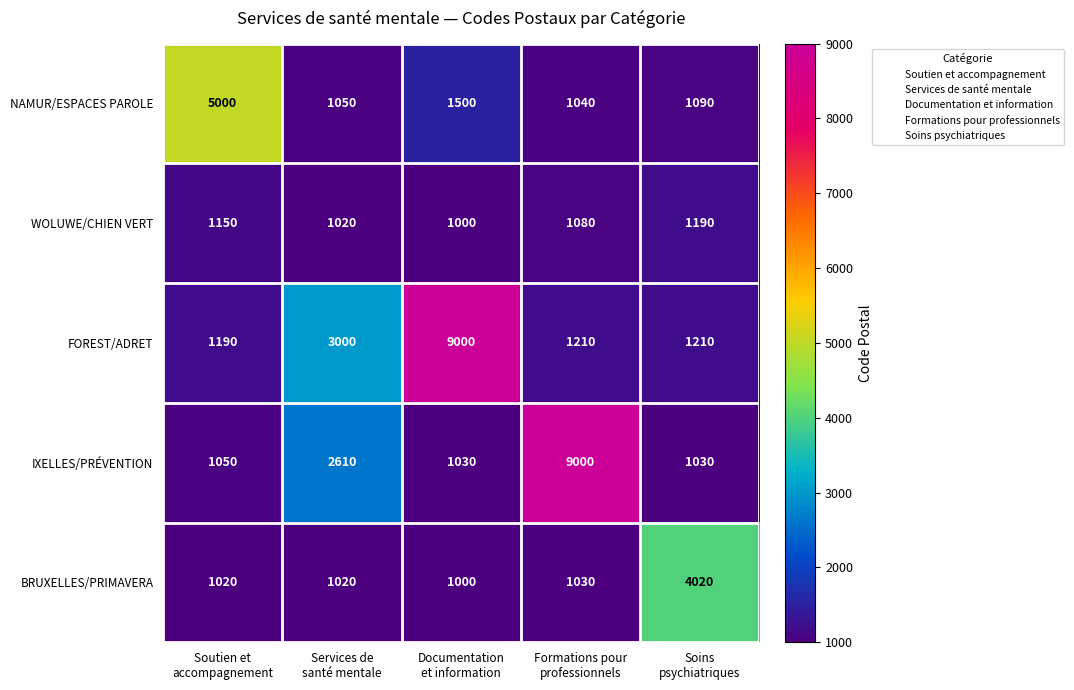

What is the lowest value of the FOREST/ADRET series?

1190